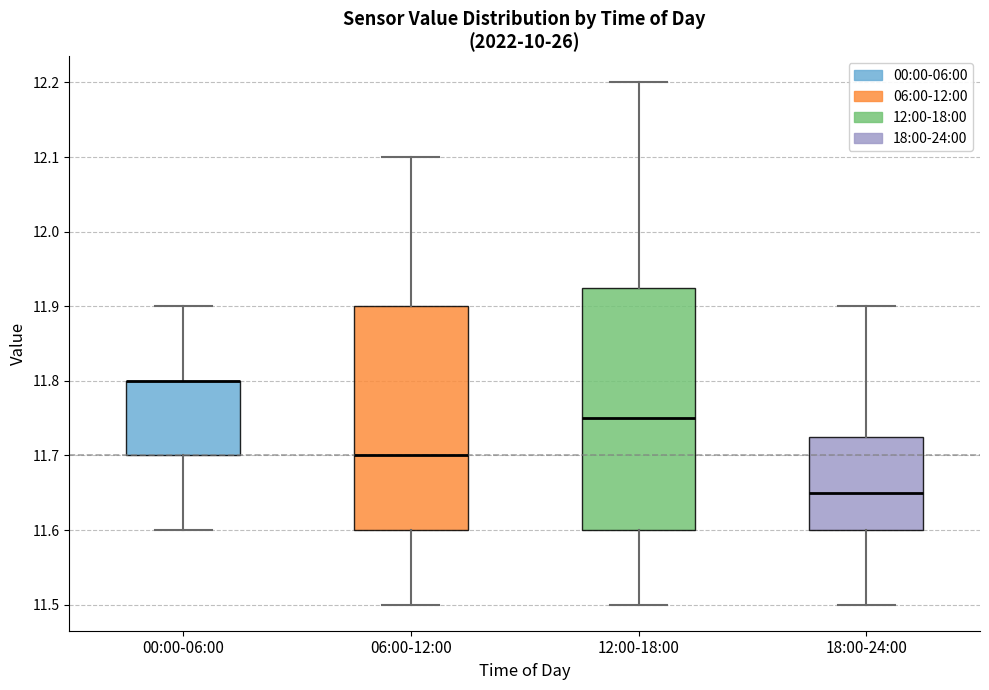

Which box is the tallest, from its lower edge to its upper edge?

12:00-18:00